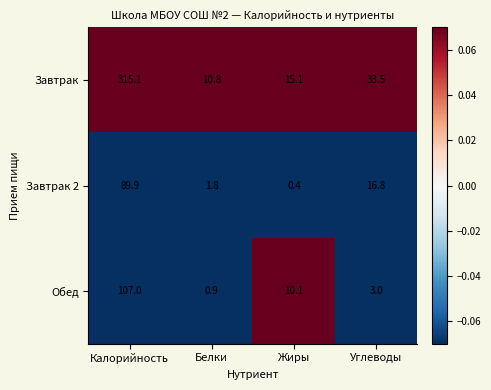

At which label does Завтрак 2 first exceed 16?

Калорийность